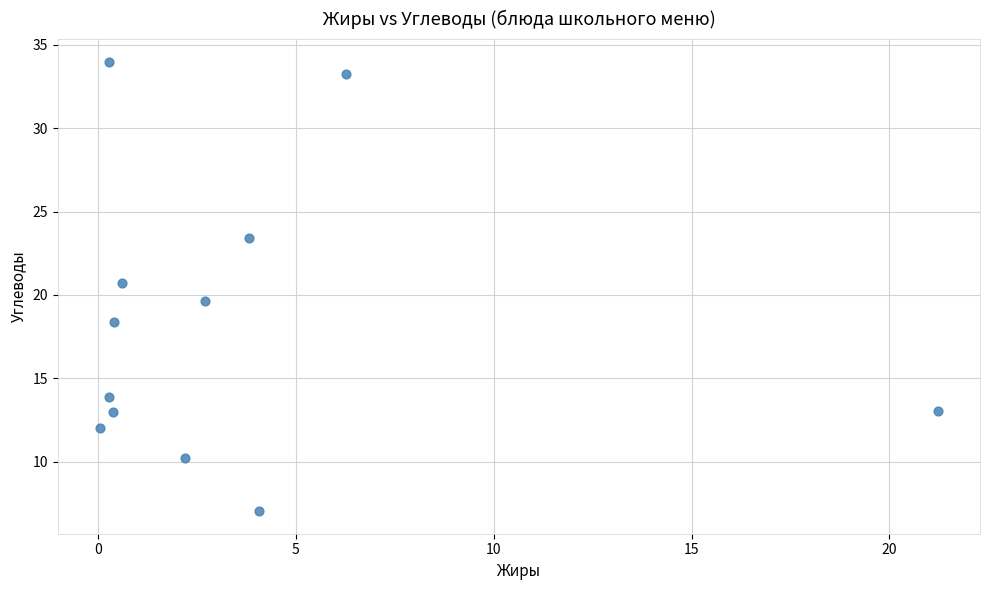

What is the range of Y values (max minus min)?

27.0